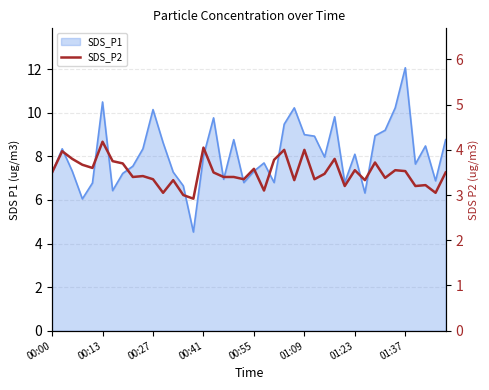

How many lines are shown in the chart?

1